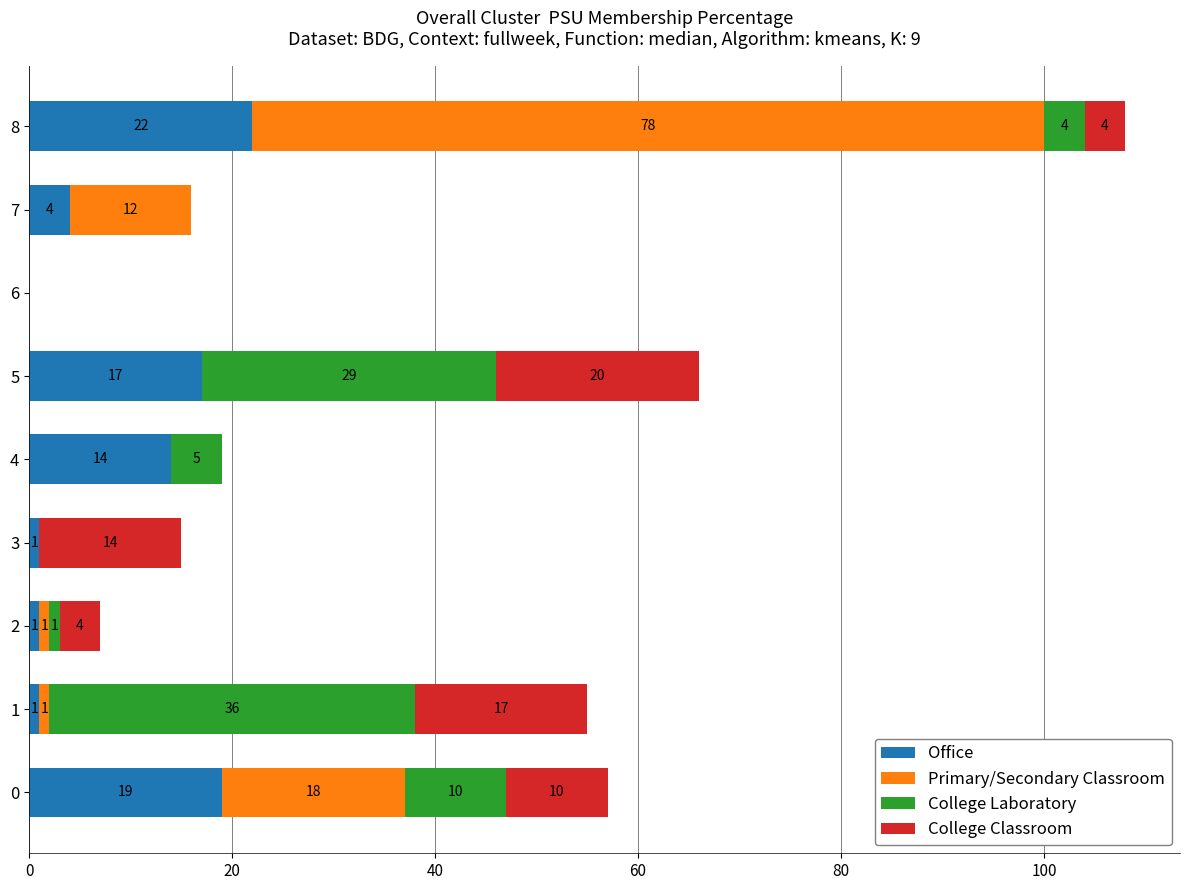

At which label does Office reach its peak?

8